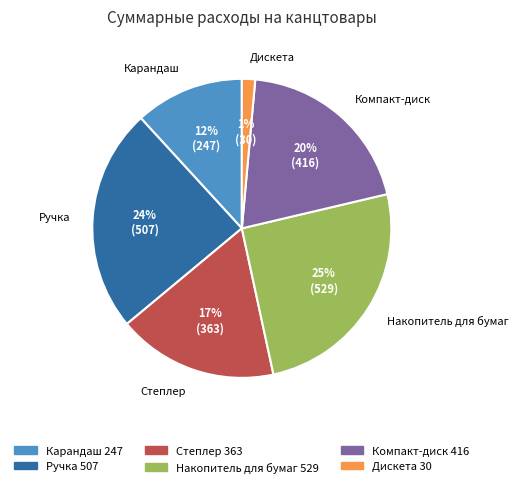

Count the number of slices in the pie.

6